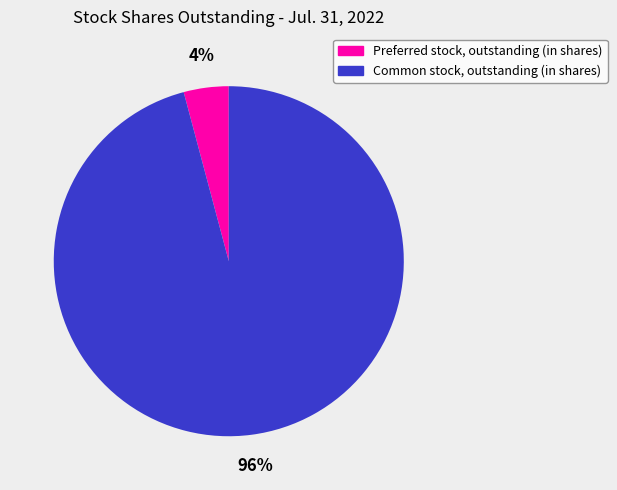

To the nearest percent, what percentage of the pie is Common stock, outstanding (in shares)?

96%